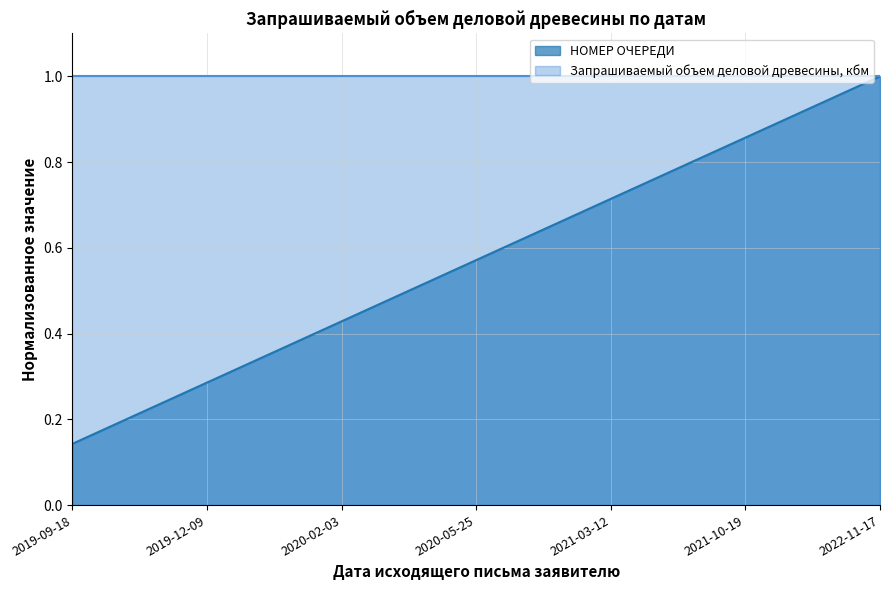

True or false: there are more than 2 points higher than both neighbors.

False